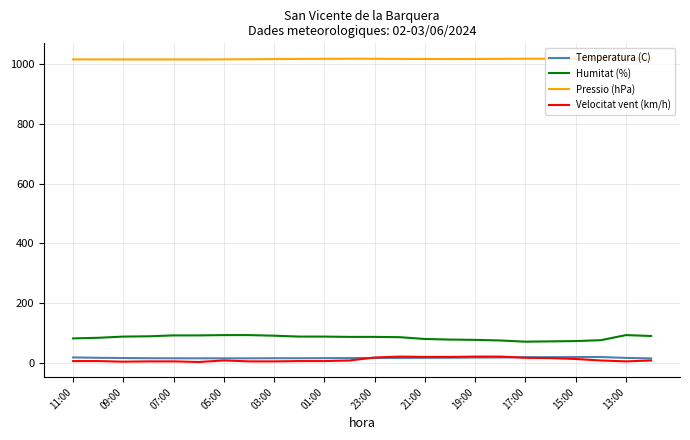

Which series has the largest total across all categories?

Pressio (hPa)